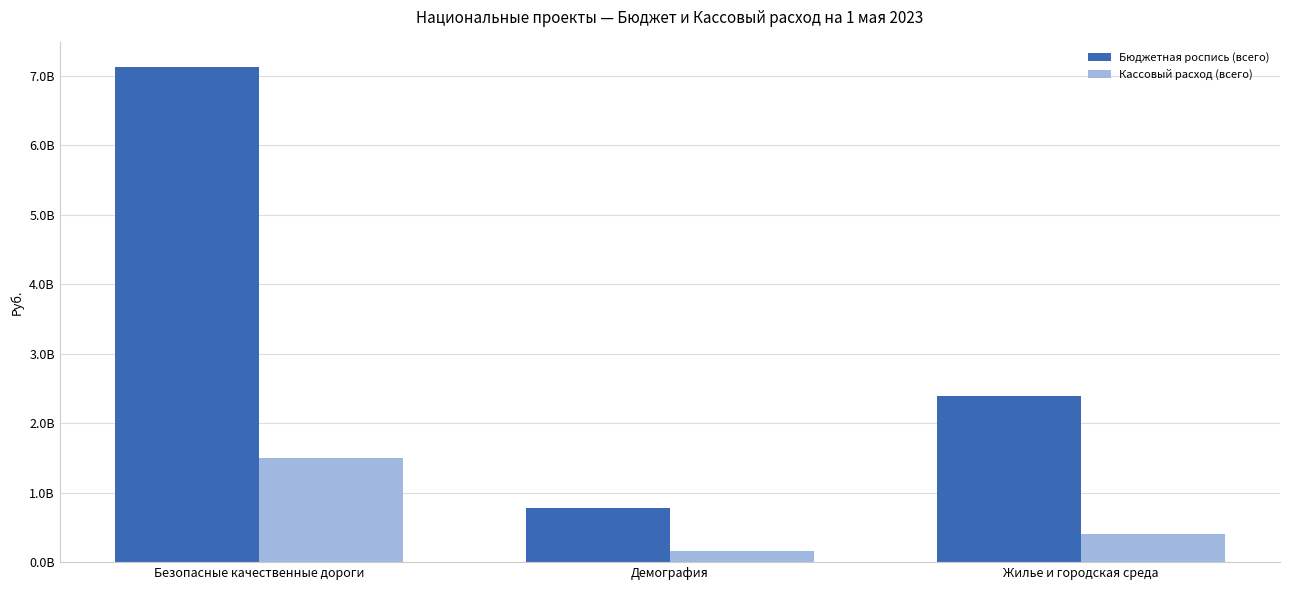

Is it true that Бюджетная роспись (всего) equals 327112166.7 at Демография?

False